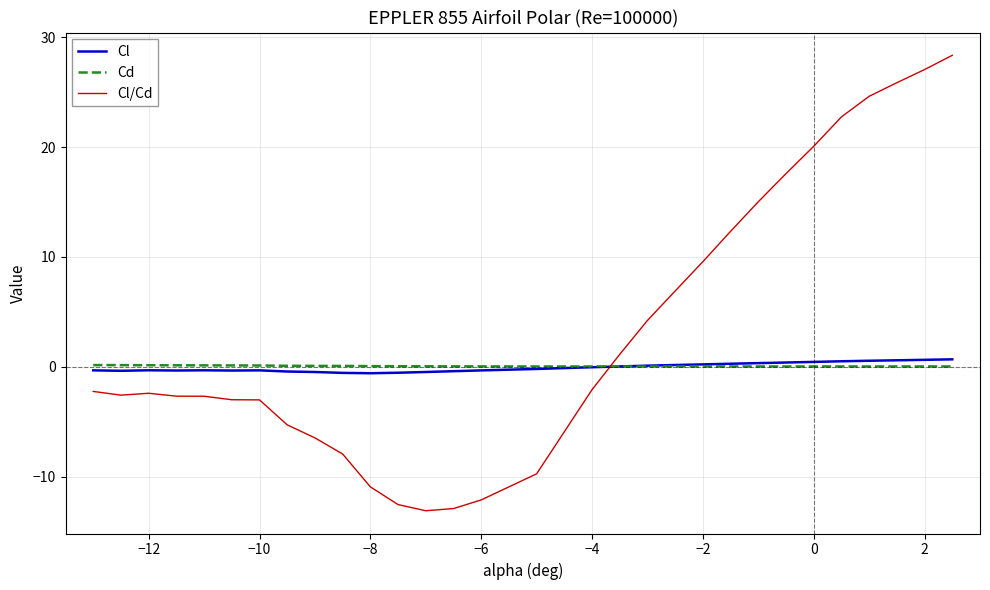

What is the lowest value of the Cl/Cd series?

-13.1